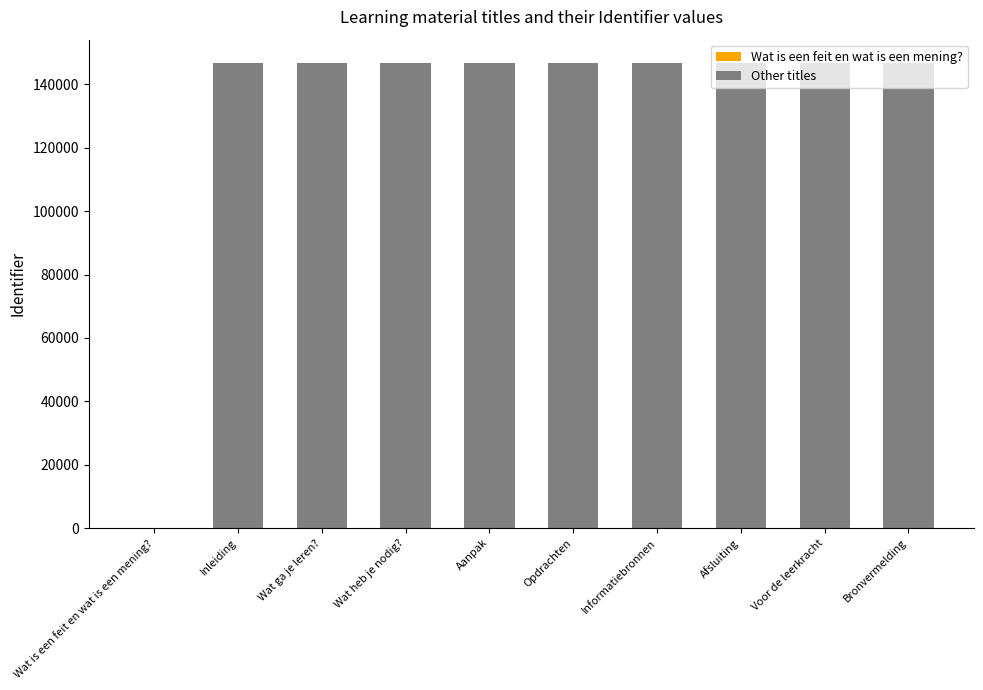

What is the smallest value displayed?

146736